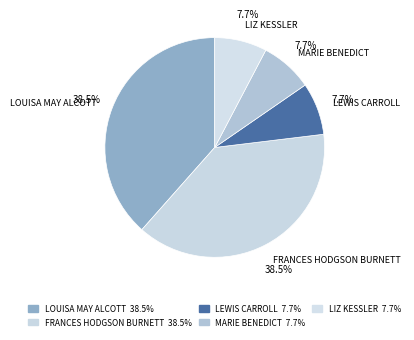

How many segments does this pie chart have?

5